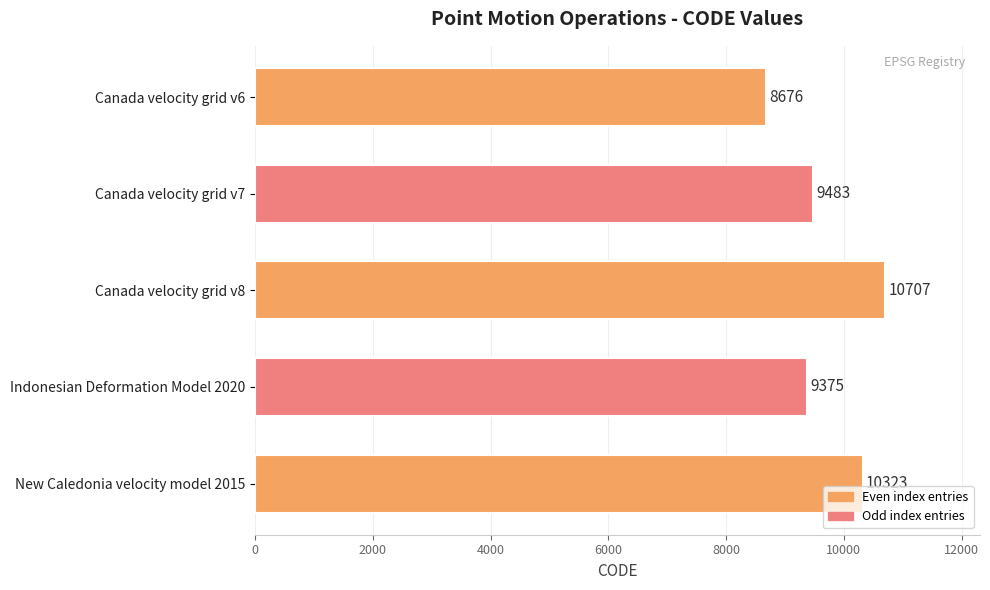

What is the minimum value shown in the chart?

8676